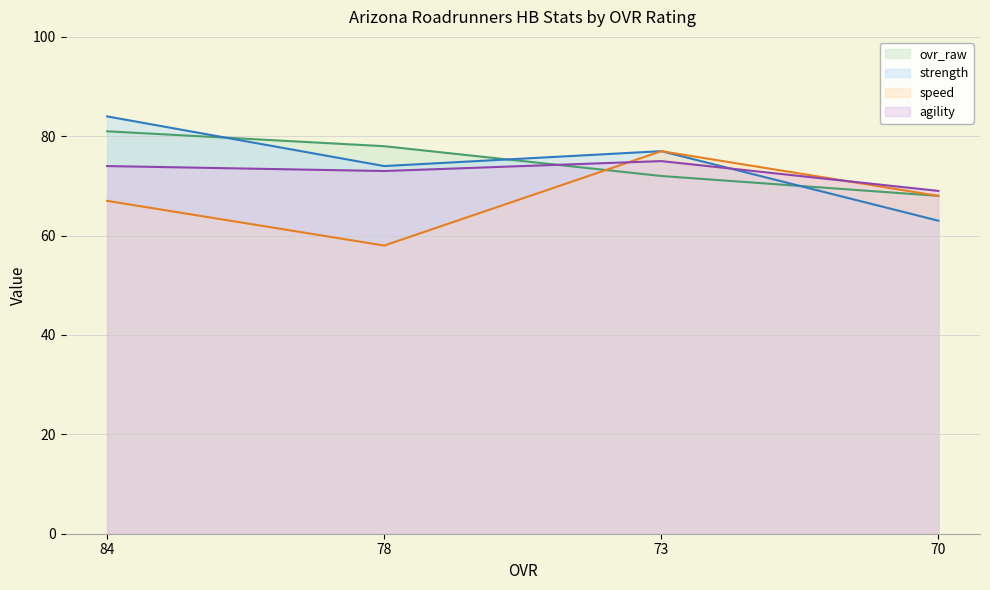

Which series has the widest spread of values?

strength